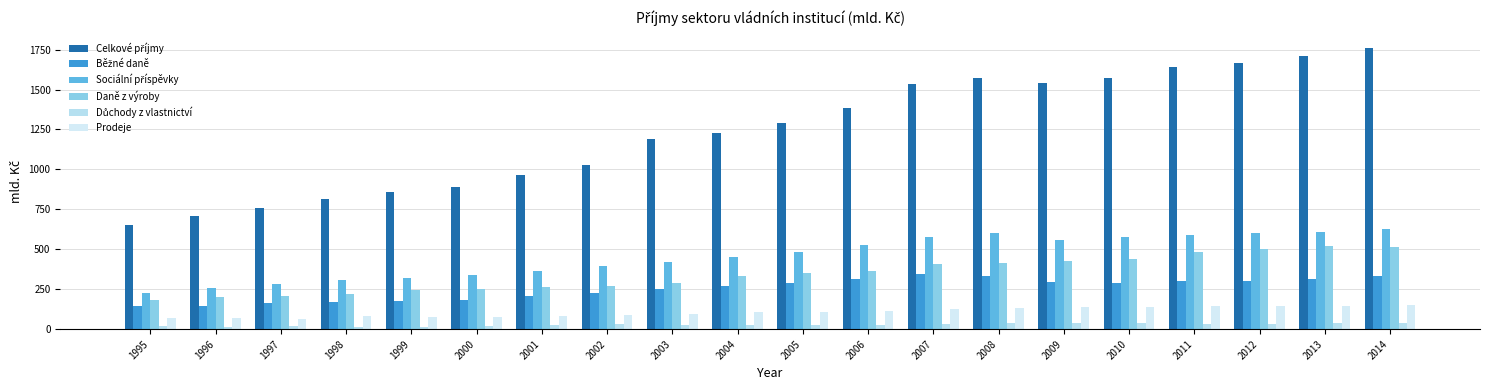

True or false: Daně z výroby has a value of 204.5 at 1996.

True